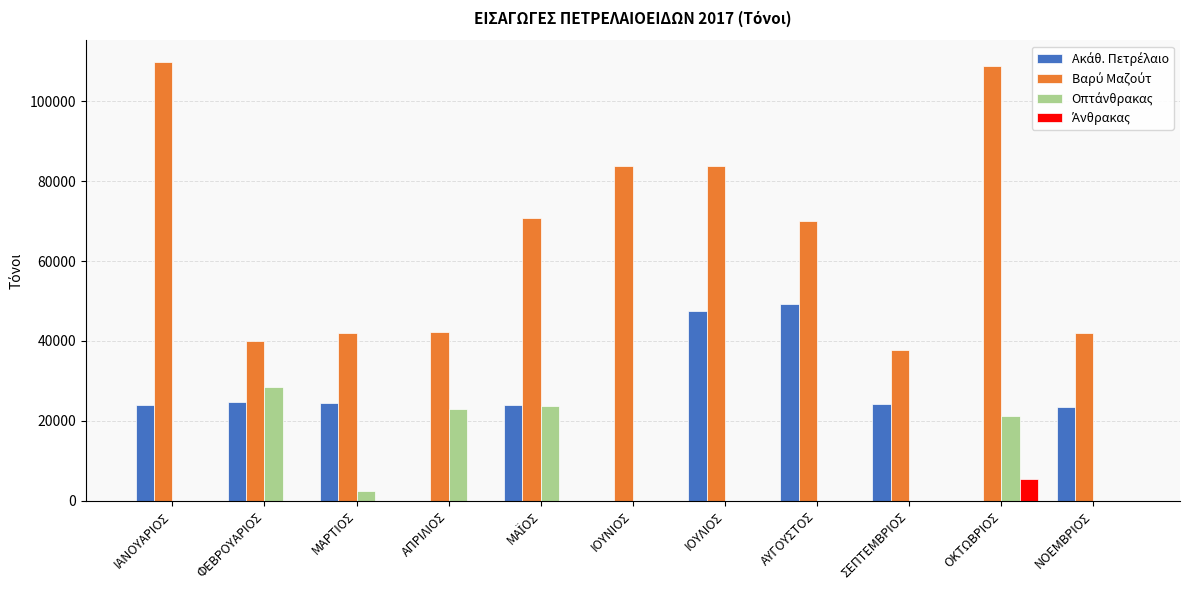

What is the maximum value shown in the chart?

109747